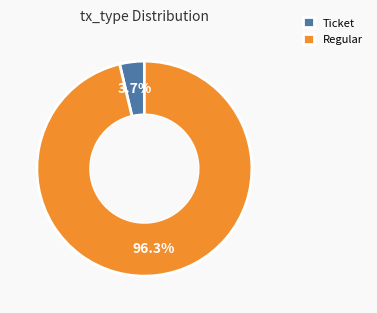

What is the total percentage of Regular and Ticket?

100.0%